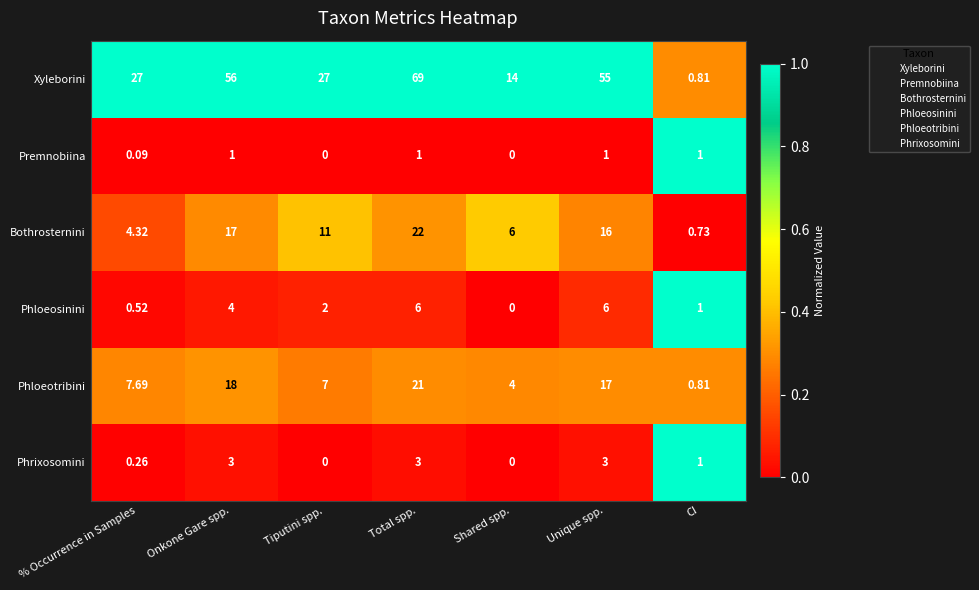

Between % Occurrence in Samples and Tiputini spp., which series saw the biggest shift?

Bothrosternini